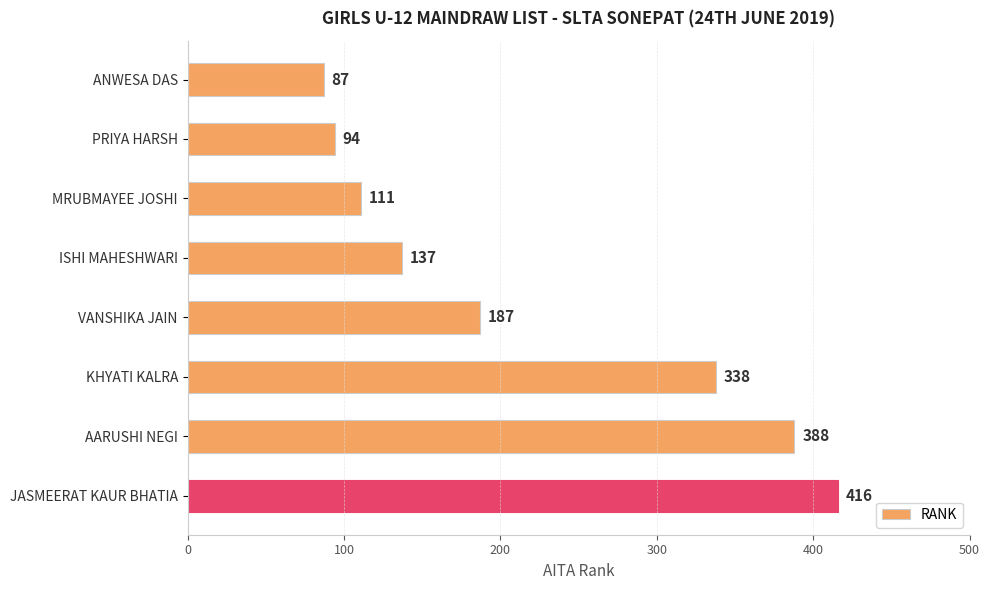

What is the difference between the second highest and second lowest values?

294